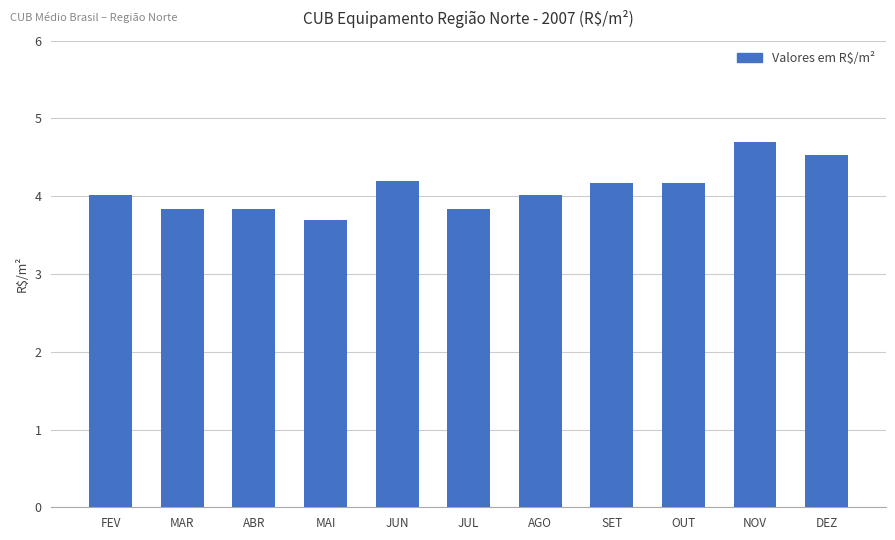

What is the minimum value shown in the chart?

3.7